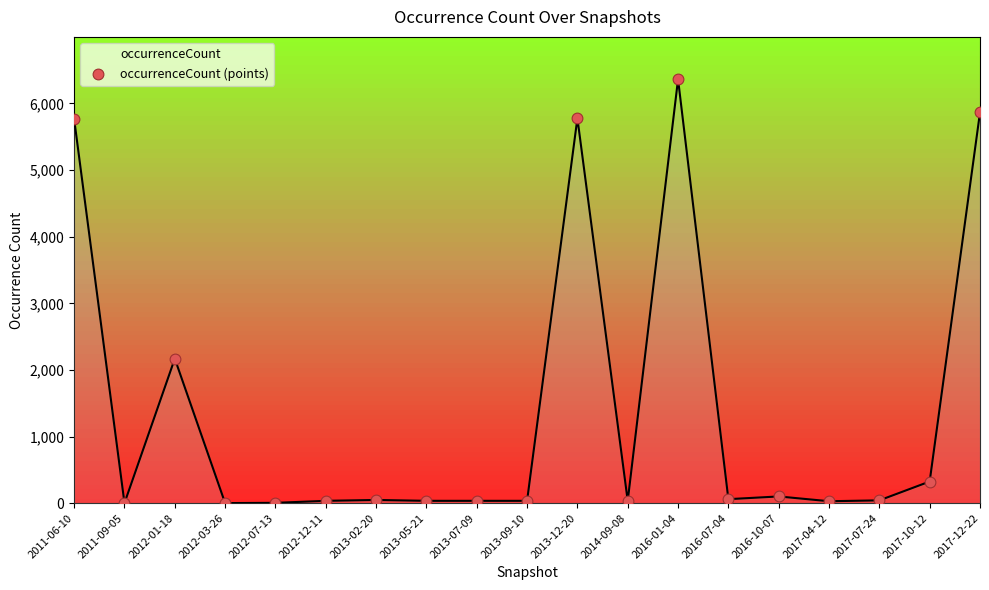

What is the change in value from 2012-01-18 to 2016-10-07?

-2068